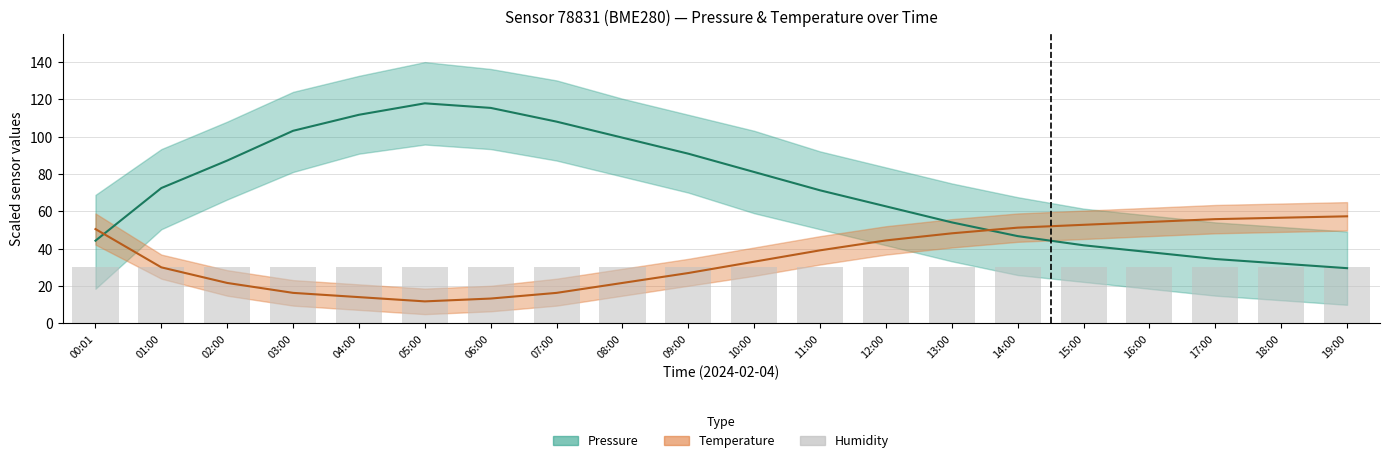

Which category has the lowest value in the Temperature (center) series?

05:00